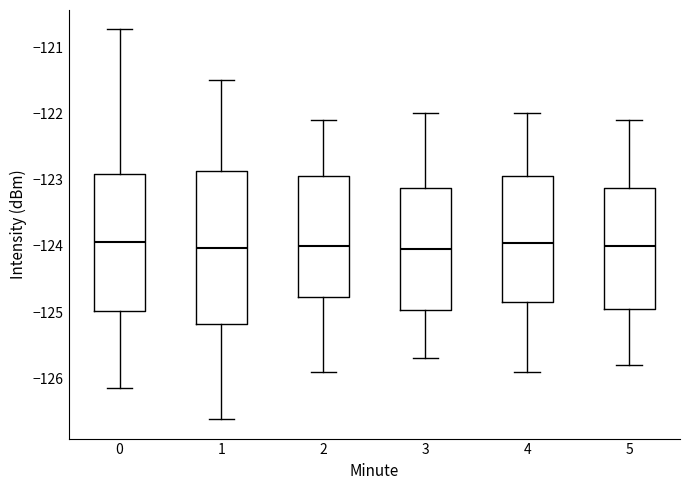

Reading left to right, read every box against the y-axis: the position of its median line, the range the box covers, and the ends of its whiskers. The values are not printed on the chart, so give them approximately, as read against the axis.

0: median -123.9, box -125.0 to -122.9, whiskers -126.1 to -120.7
1: median -124.0, box -125.2 to -122.9, whiskers -126.6 to -121.5
2: median -124.0, box -124.8 to -122.9, whiskers -125.9 to -122.1
3: median -124.0, box -125.0 to -123.1, whiskers -125.7 to -122.0
4: median -123.9, box -124.8 to -122.9, whiskers -125.9 to -122.0
5: median -124.0, box -124.9 to -123.1, whiskers -125.8 to -122.1